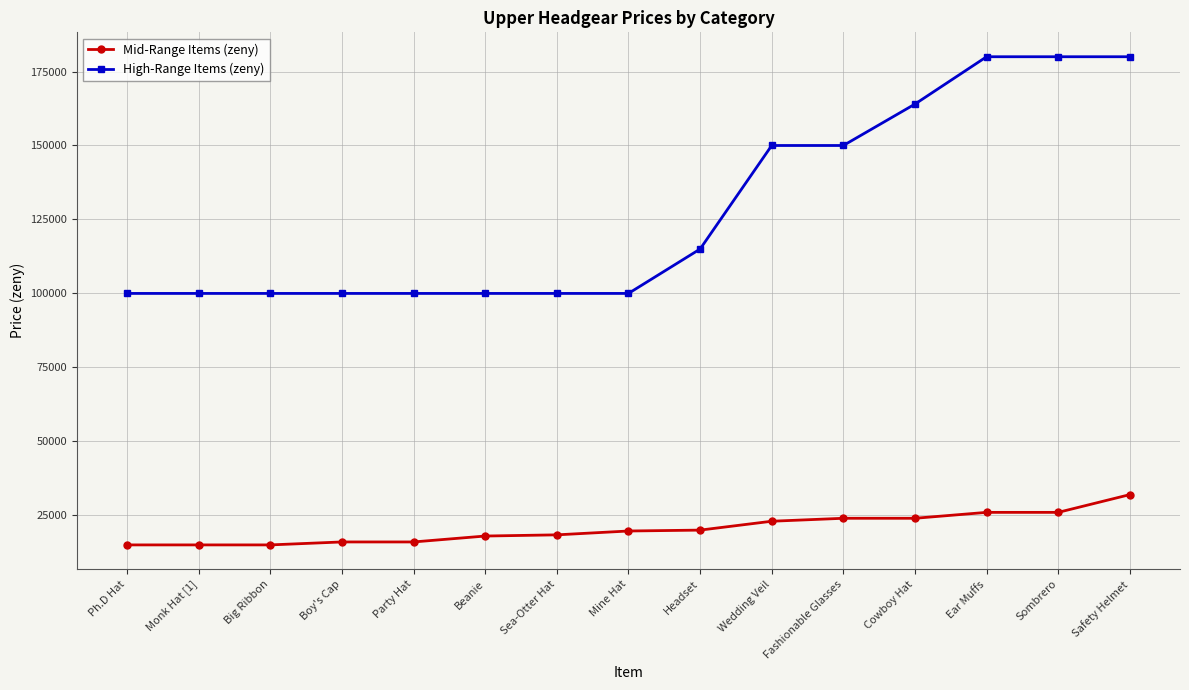

True or false: Mid-Range Items (zeny) and High-Range Items (zeny) cross at least once.

False